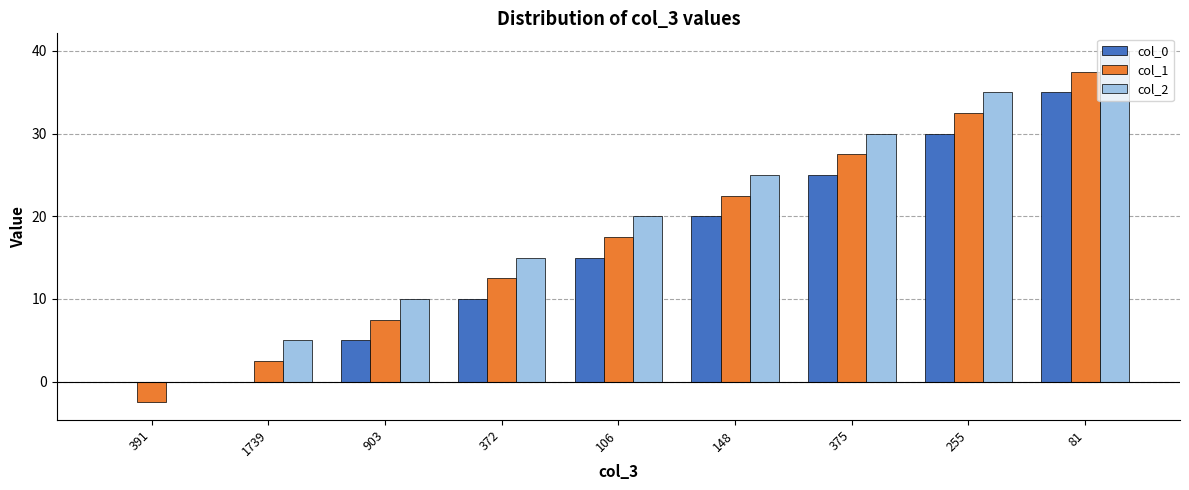

True or false: col_0 has a value of 35.0 at 81.

True